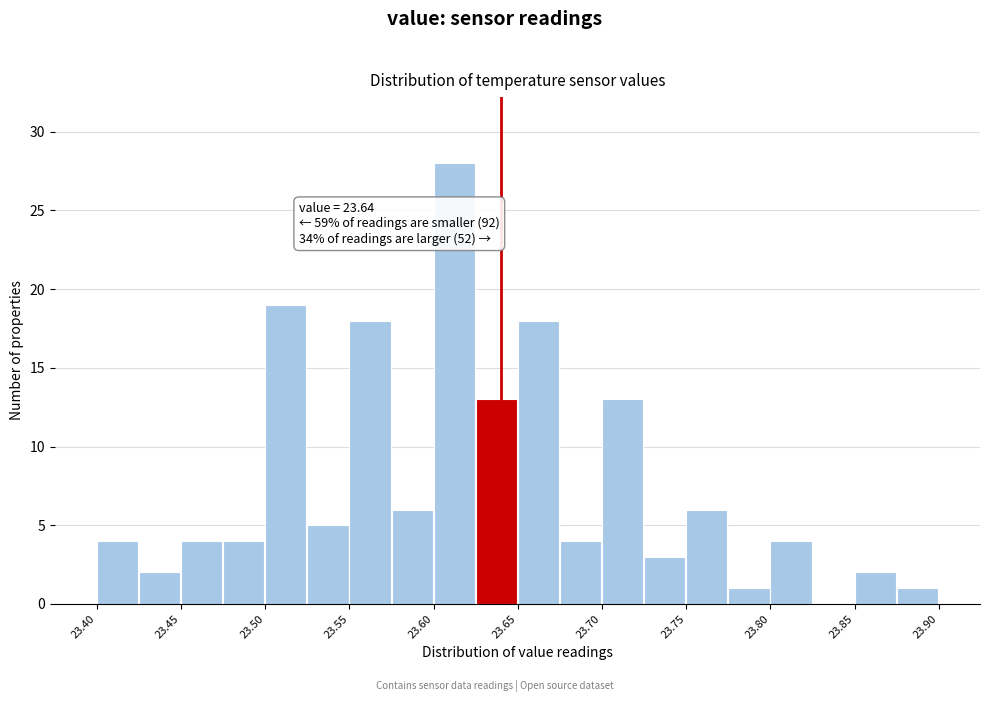

Which range on the x-axis has the tallest bar?

23.600 to 23.625